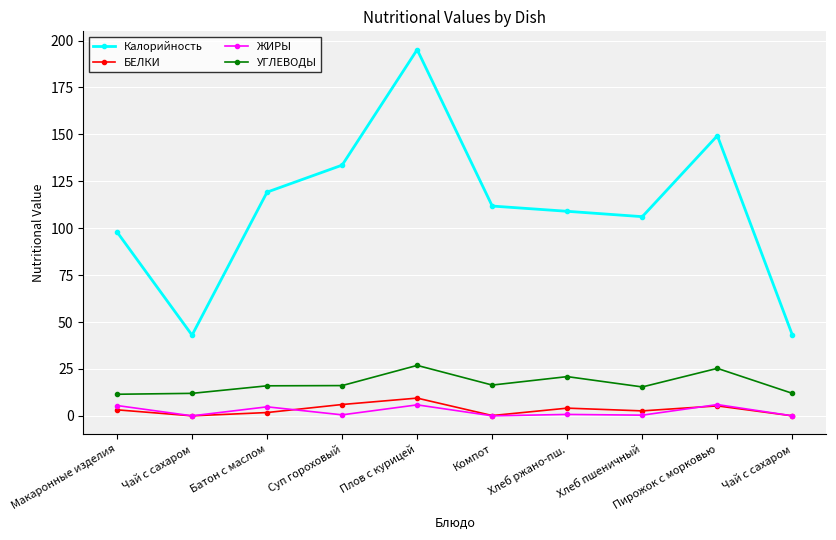

At Батон с маслом, list the series in order from smallest to largest.

БЕЛКИ, ЖИРЫ, УГЛЕВОДЫ, Калорийность